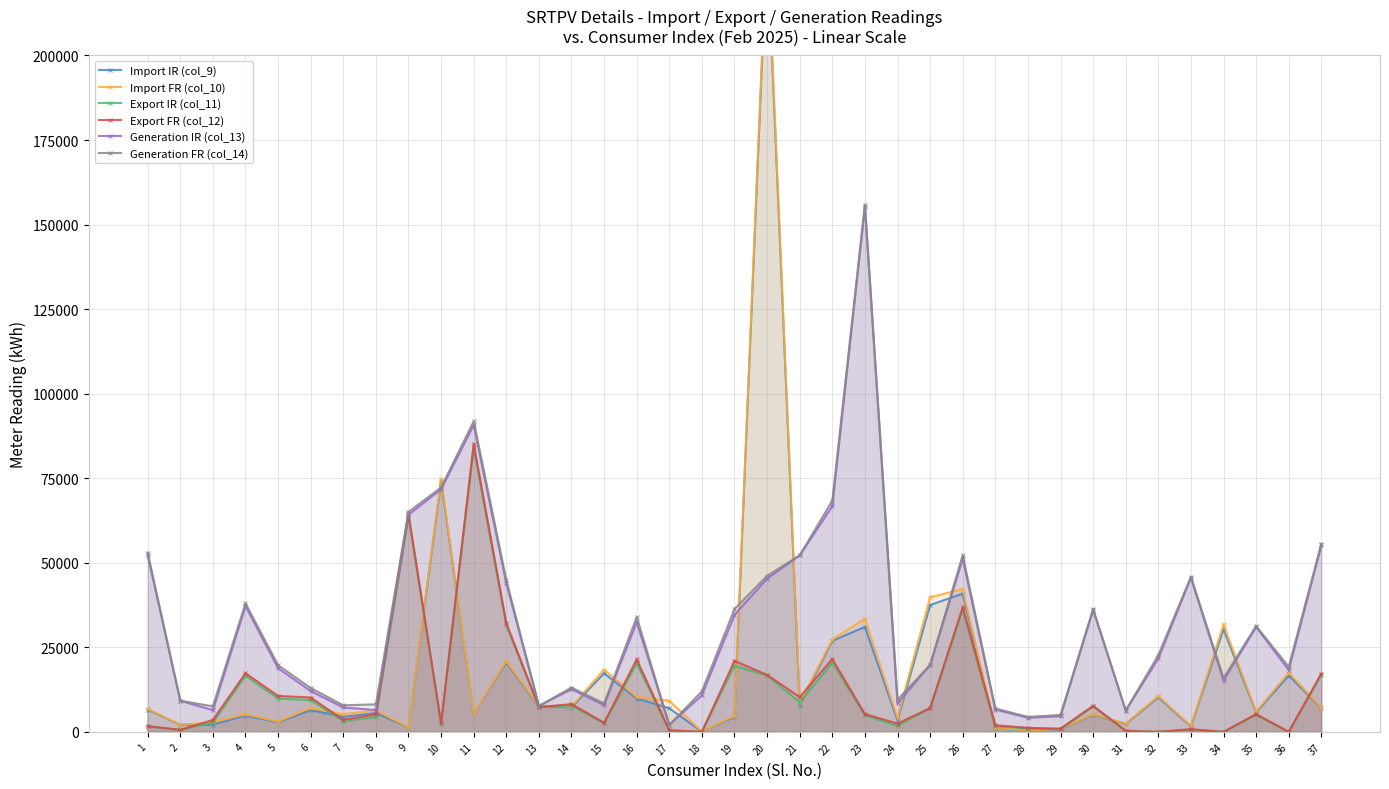

Which category has the lowest value across all series?

34